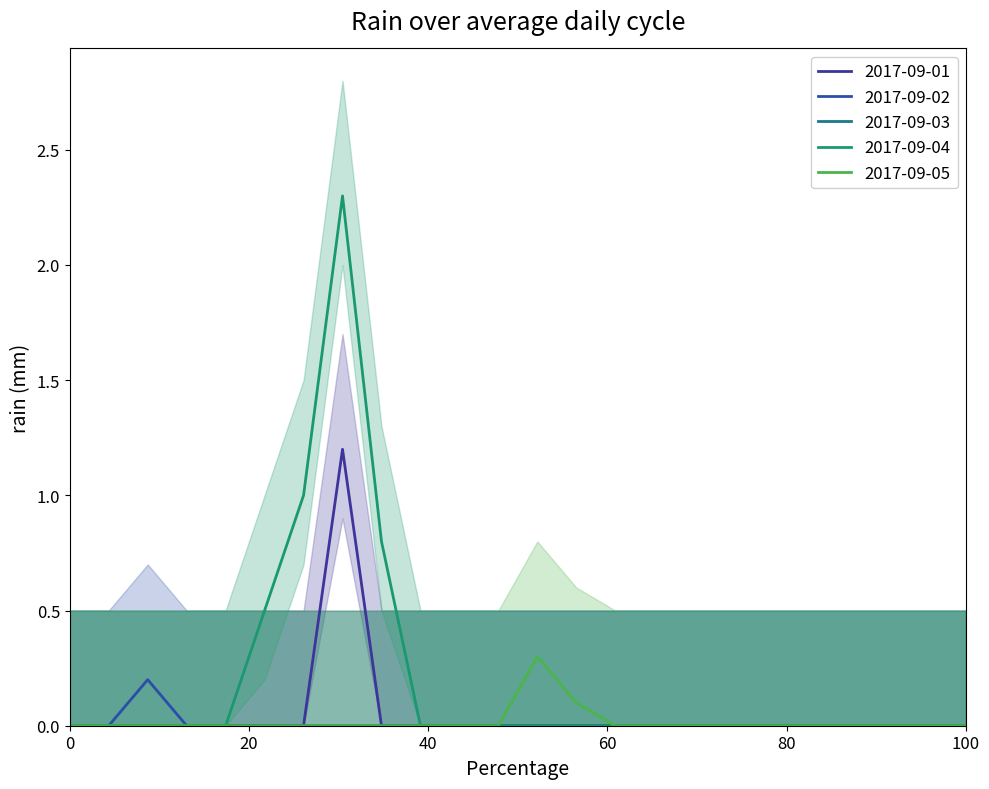

How many lines are shown in the chart?

4